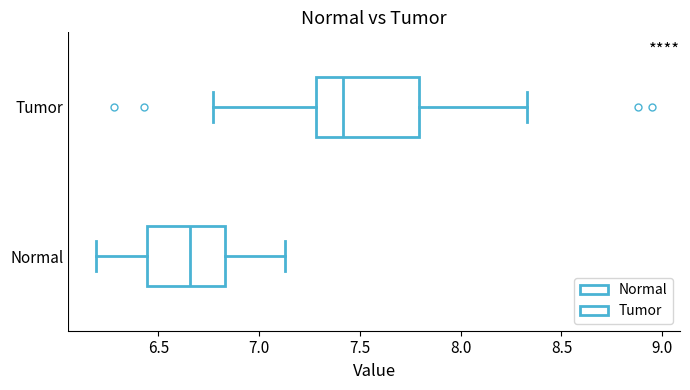

Which box has the furthest to the left median line?

Normal